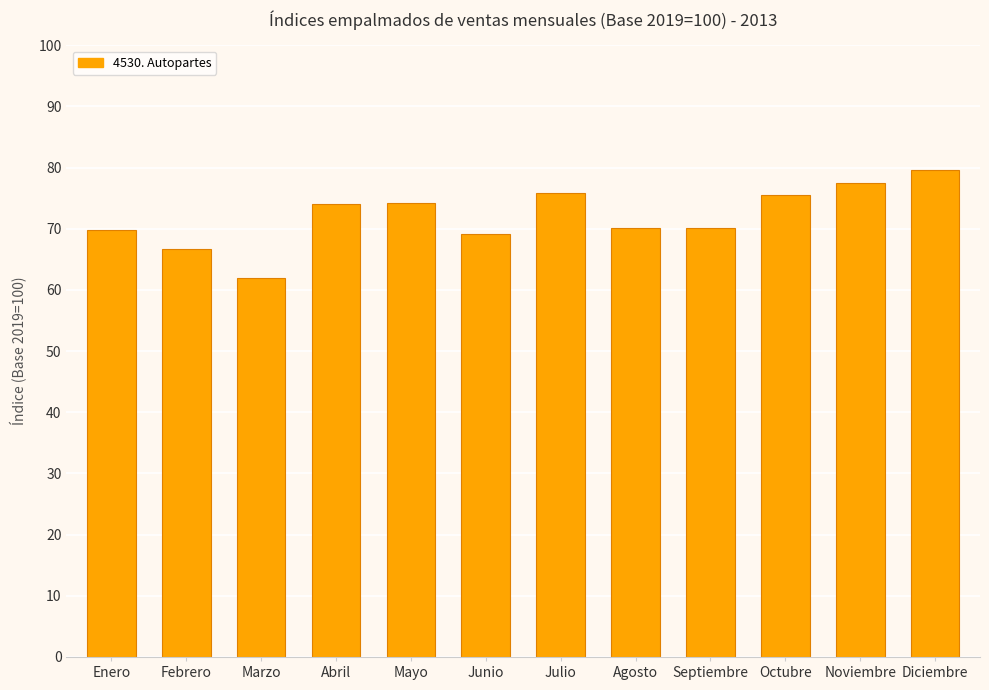

What position from the right is Enero?

12